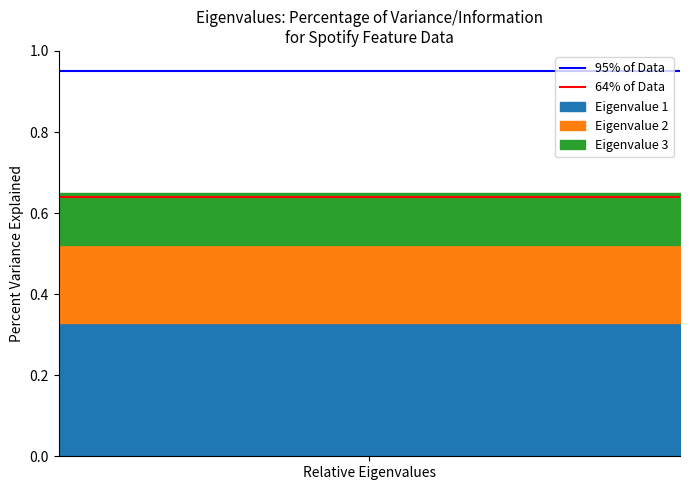

List the labels in order of 95% of Data value, smallest first.

Relative Eigenvalues, 1